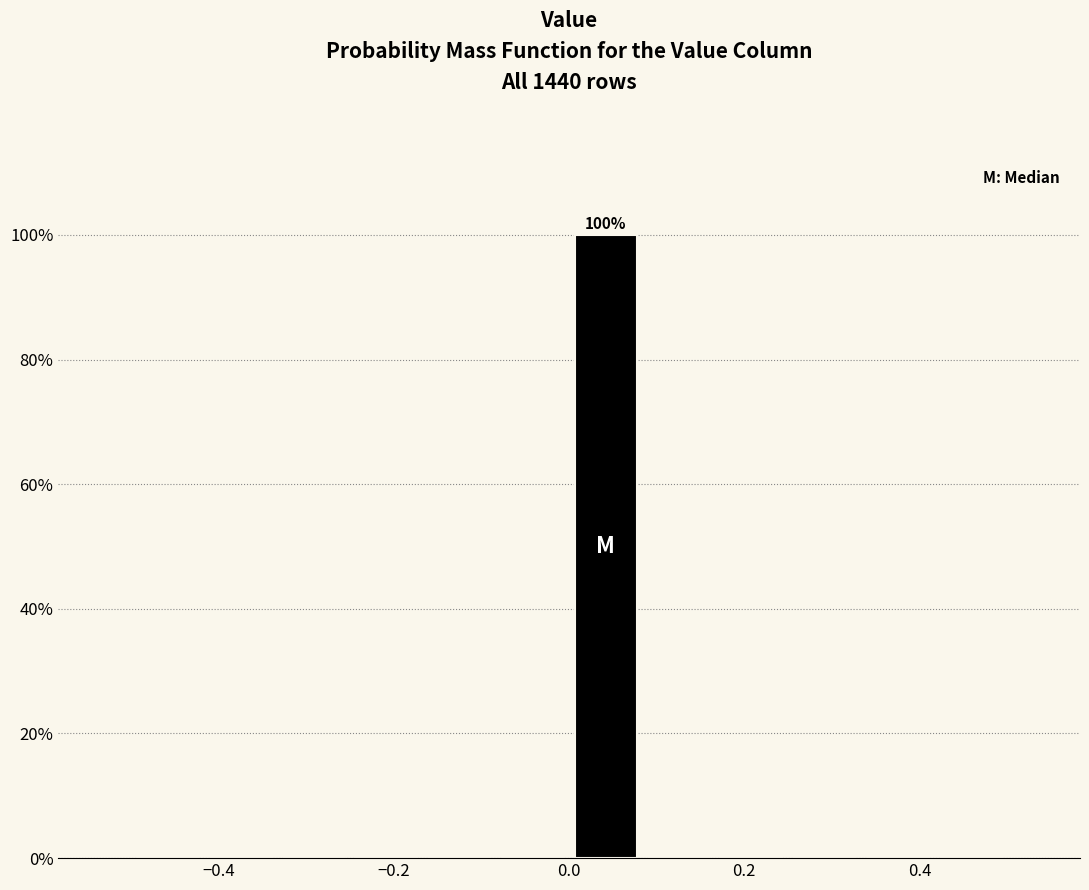

Which range on the x-axis has the tallest bar?

0.00 to 0.08